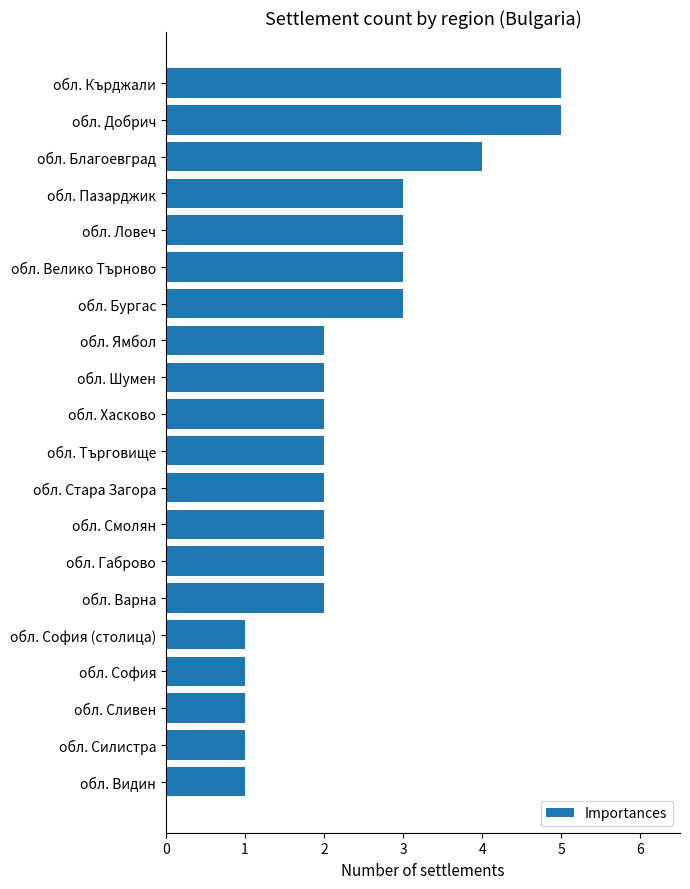

What is the greatest value displayed?

5